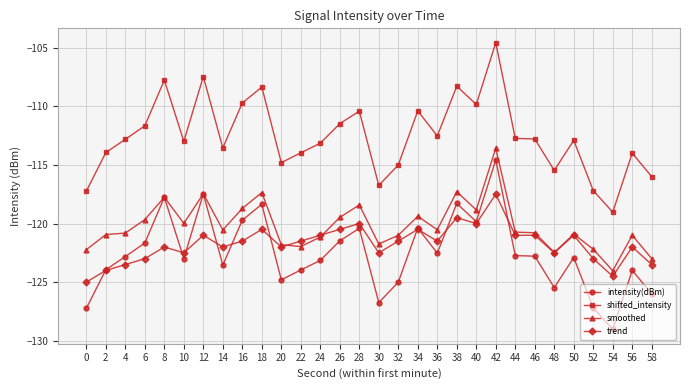

What is the difference between the second highest and second lowest values in the trend series?

5.0